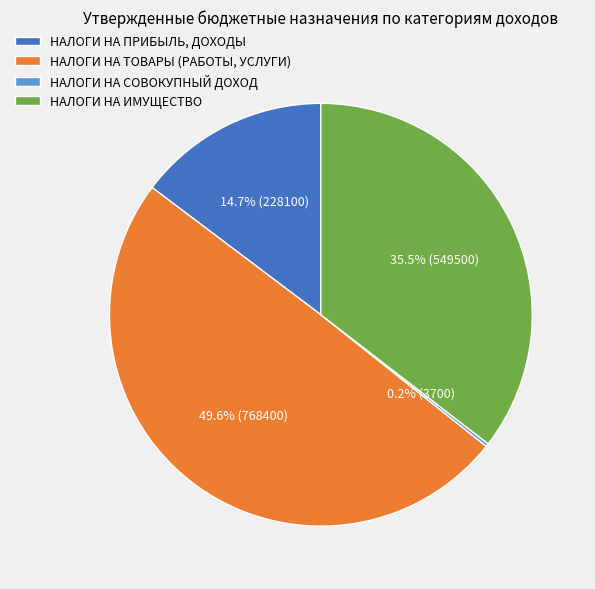

Does НАЛОГИ НА ТОВАРЫ (РАБОТЫ, УСЛУГИ) represent more than half of the total?

No